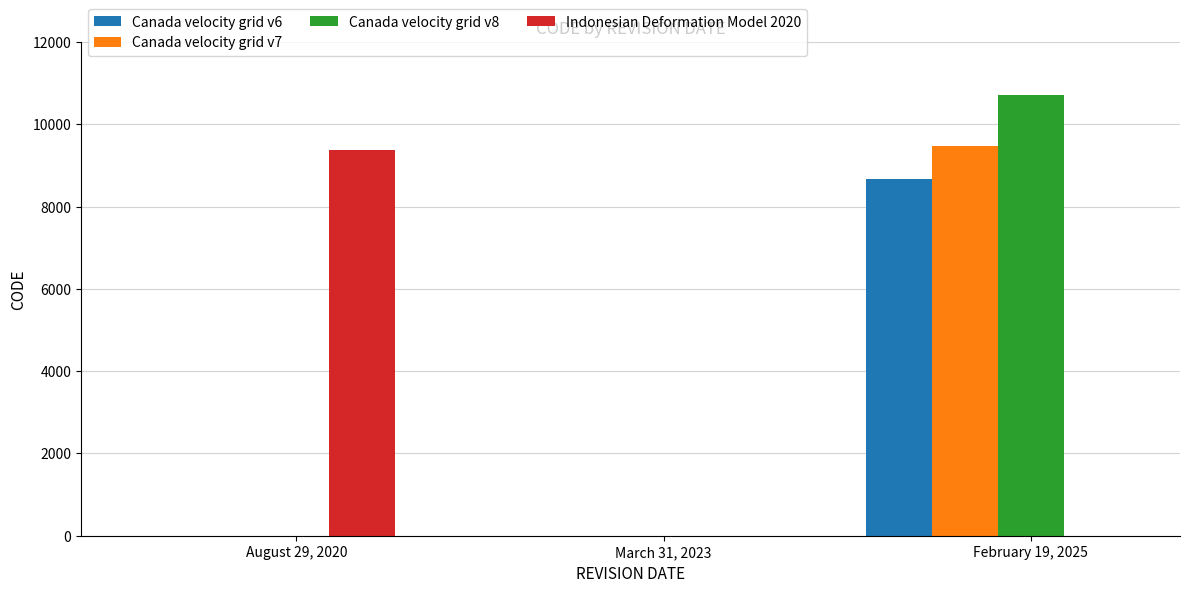

What is the sum of the Indonesian Deformation Model 2020 values at March 31, 2023 and August 29, 2020?

9375